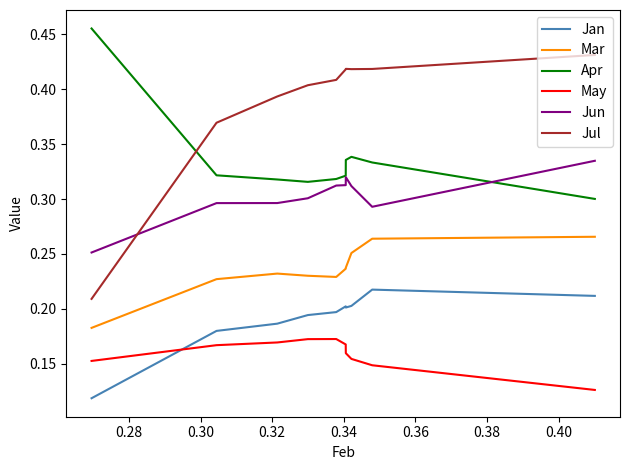

Which series has the widest spread of values?

Jul